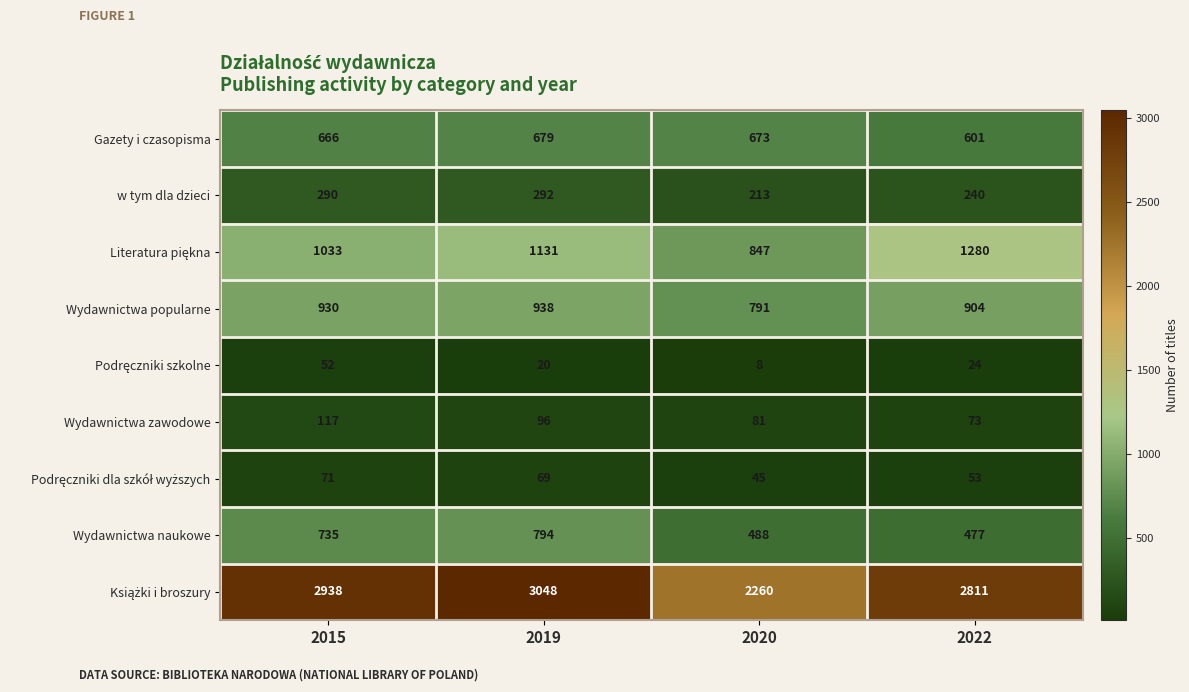

Rank the categories by Wydawnictwa naukowe value from highest to lowest.

2019, 2015, 2020, 2022